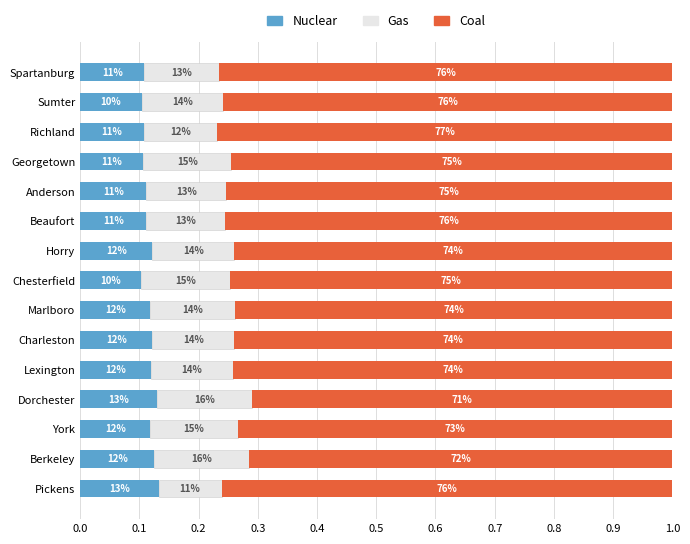

What are all the series names shown in the legend?

Nuclear, Gas, Coal